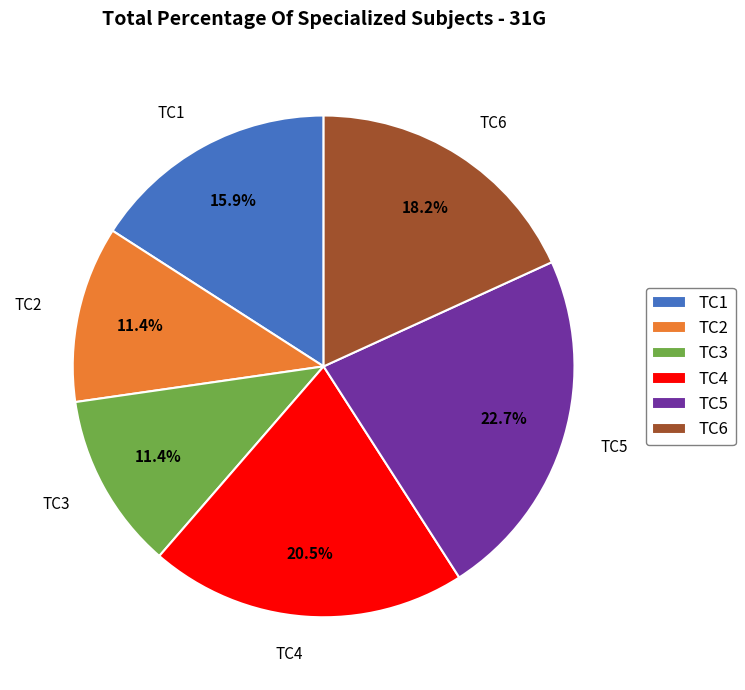

What is the ratio of the value at TC6 to the value at TC3?

1.6